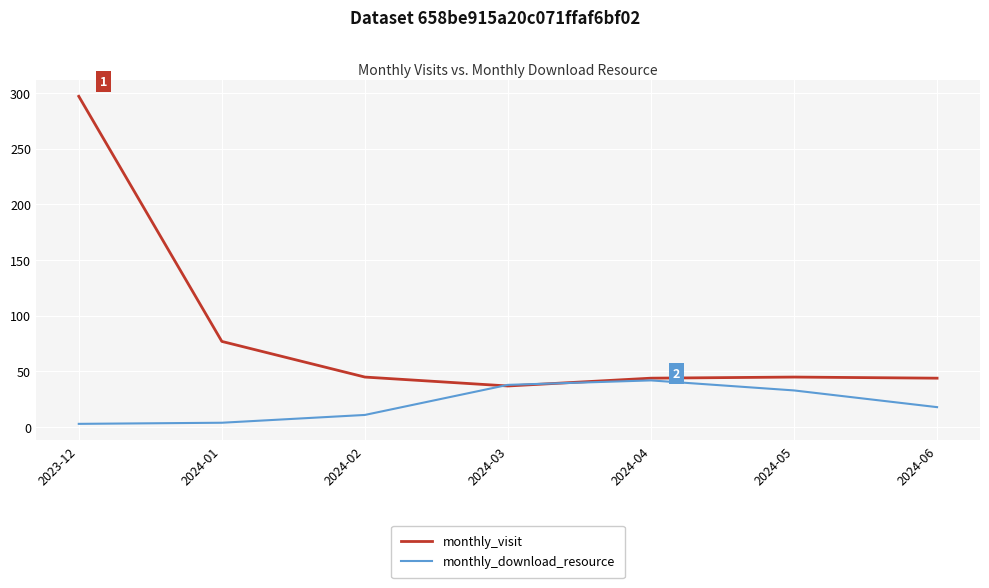

List the series in order of their overall mean, highest first.

monthly_visit, monthly_download_resource